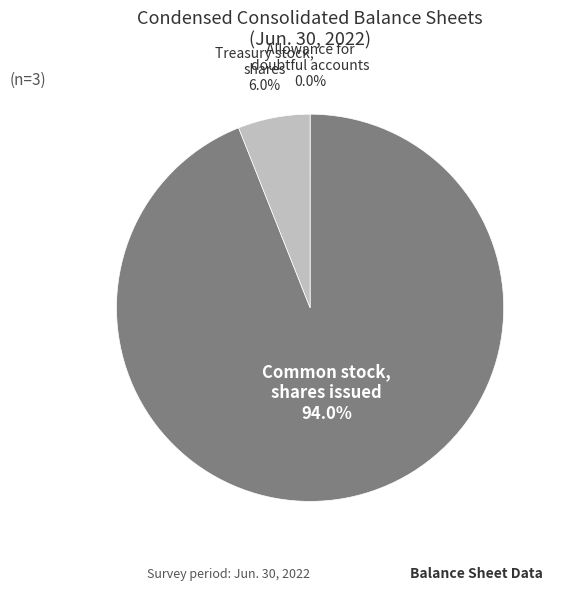

Combined, do Common stock, shares issued and Treasury stock, shares account for over 50%?

Yes